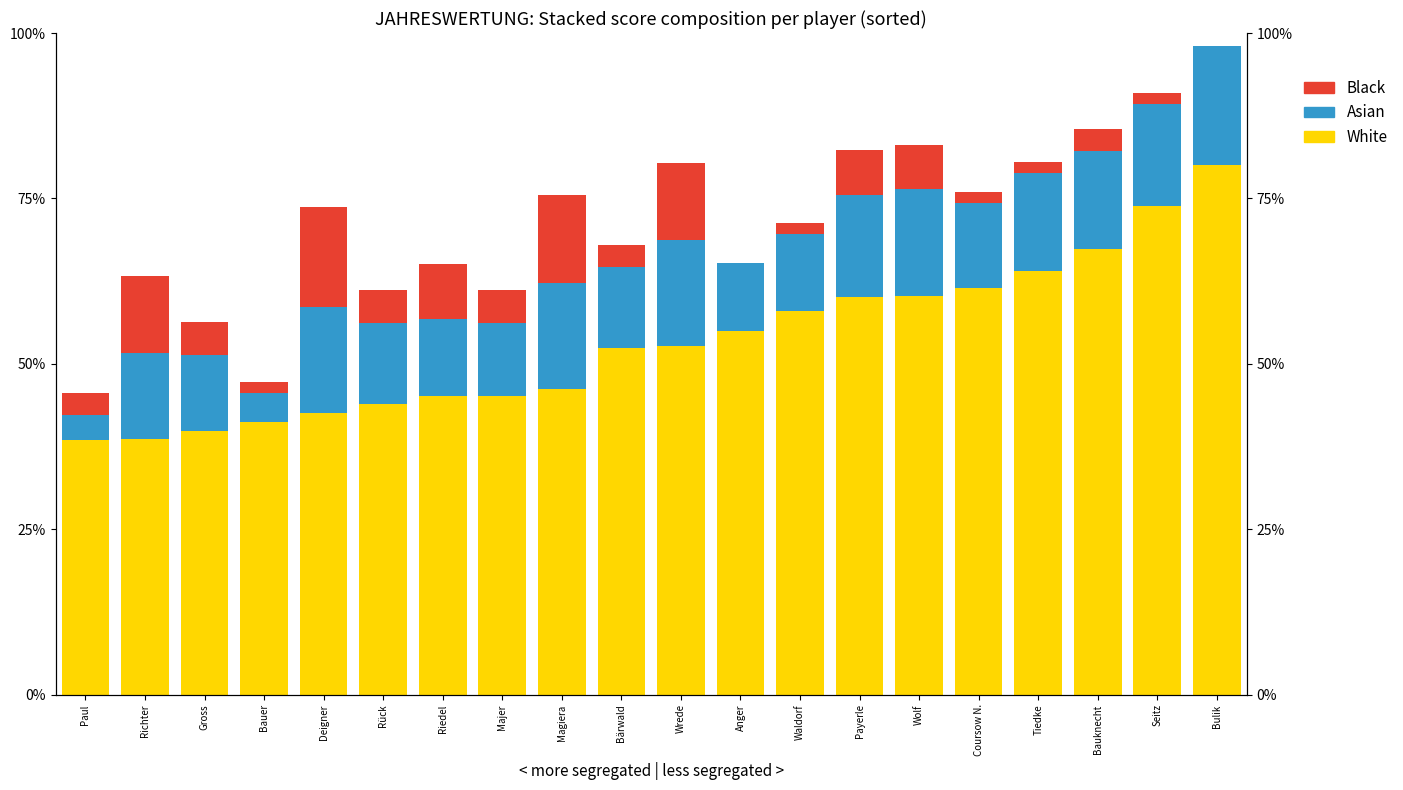

Which series has the widest spread of values?

White